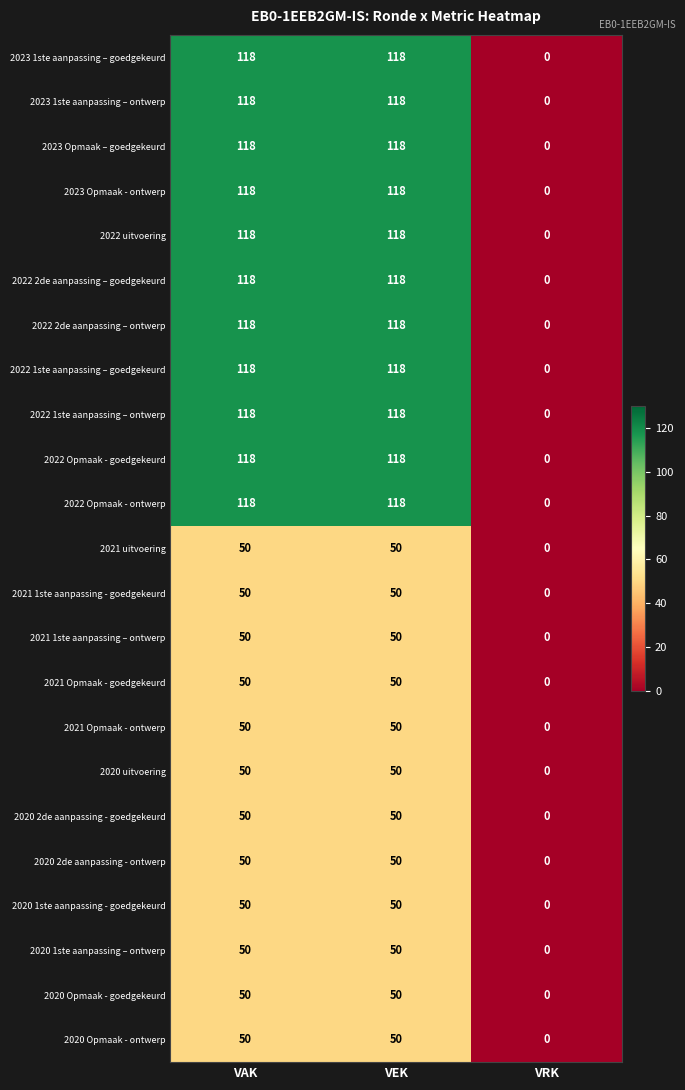

What is the spread (max minus min) of values at VAK?

68